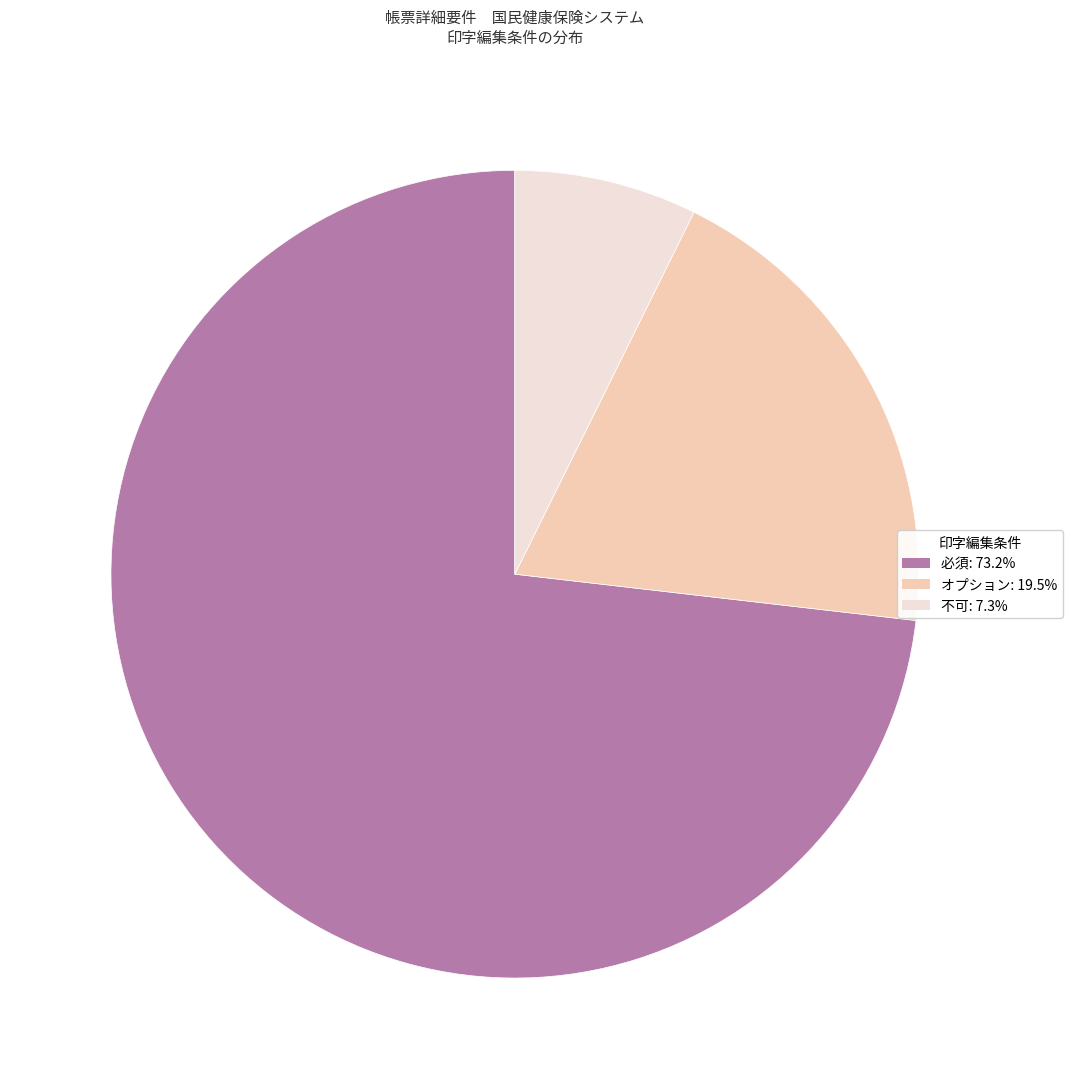

Which category has the smallest portion of the pie?

不可